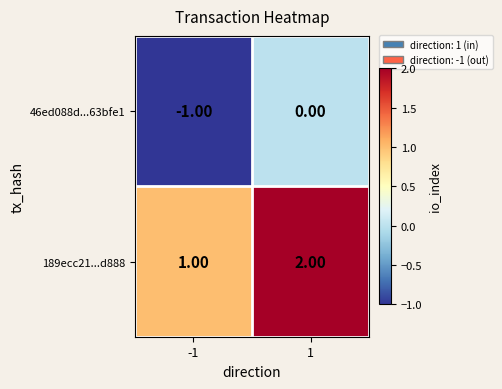

What is the sum of the 189ecc21...d888 values at -1 and 1?

3